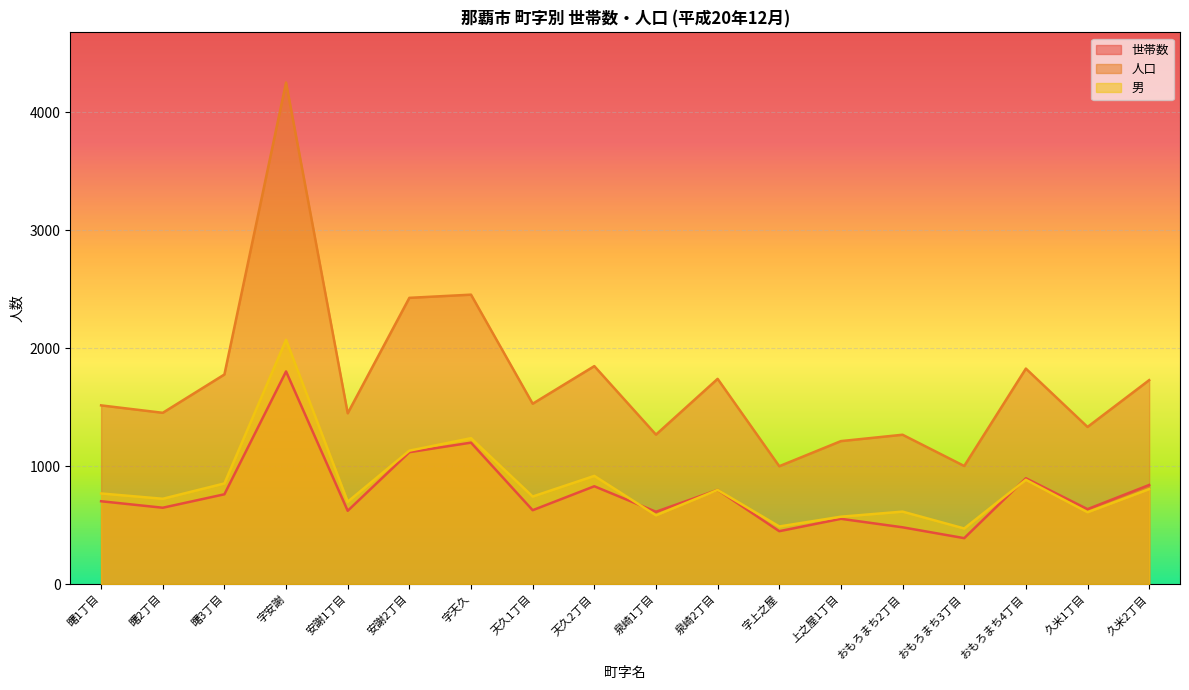

Which category has the highest value across all series?

字安謝